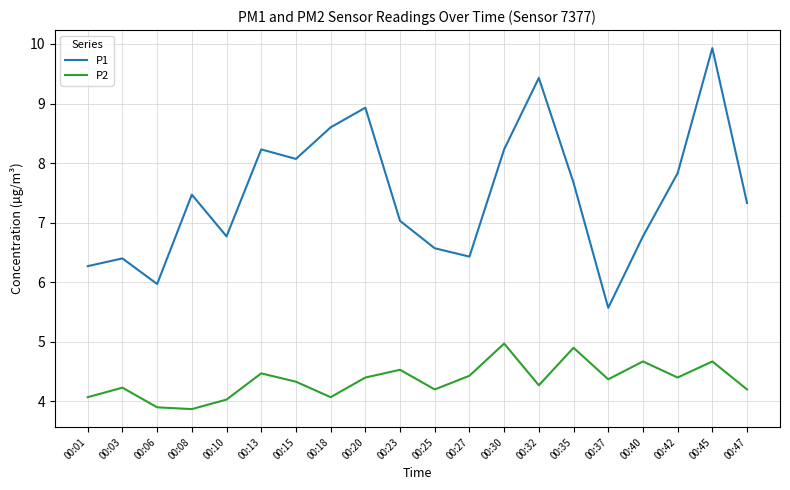

Reading left to right, list all the values displayed in this chart.

P1: 00:01=6.3	00:03=6.4	00:06=6.0	00:08=7.5	00:10=6.8	00:13=8.2	00:15=8.1	00:18=8.6	00:20=8.9	00:23=7.0	00:25=6.6	00:27=6.4	00:30=8.2	00:32=9.4	00:35=7.7	00:37=5.6	00:40=6.8	00:42=7.8	00:45=9.9	00:47=7.3
P2: 00:01=4.1	00:03=4.2	00:06=3.9	00:08=3.9	00:10=4.0	00:13=4.5	00:15=4.3	00:18=4.1	00:20=4.4	00:23=4.5	00:25=4.2	00:27=4.4	00:30=5.0	00:32=4.3	00:35=4.9	00:37=4.4	00:40=4.7	00:42=4.4	00:45=4.7	00:47=4.2